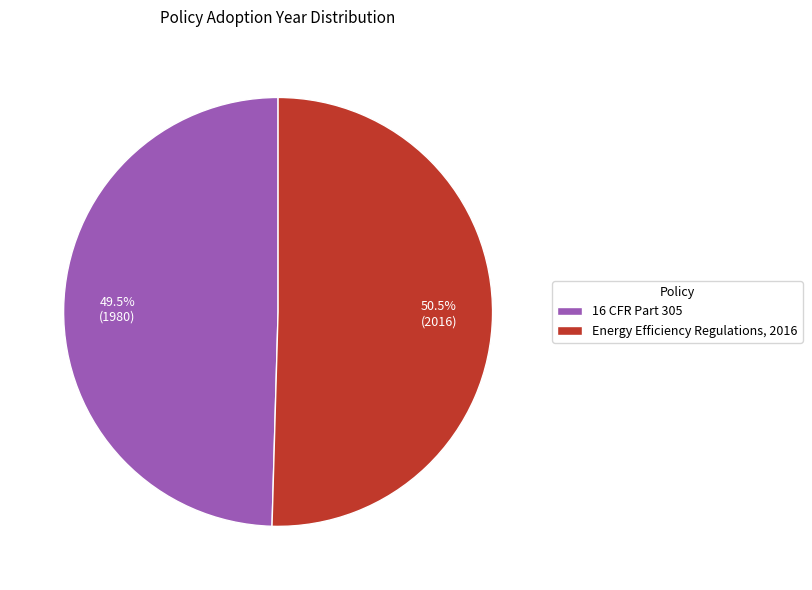

How many slices are in this pie chart?

2